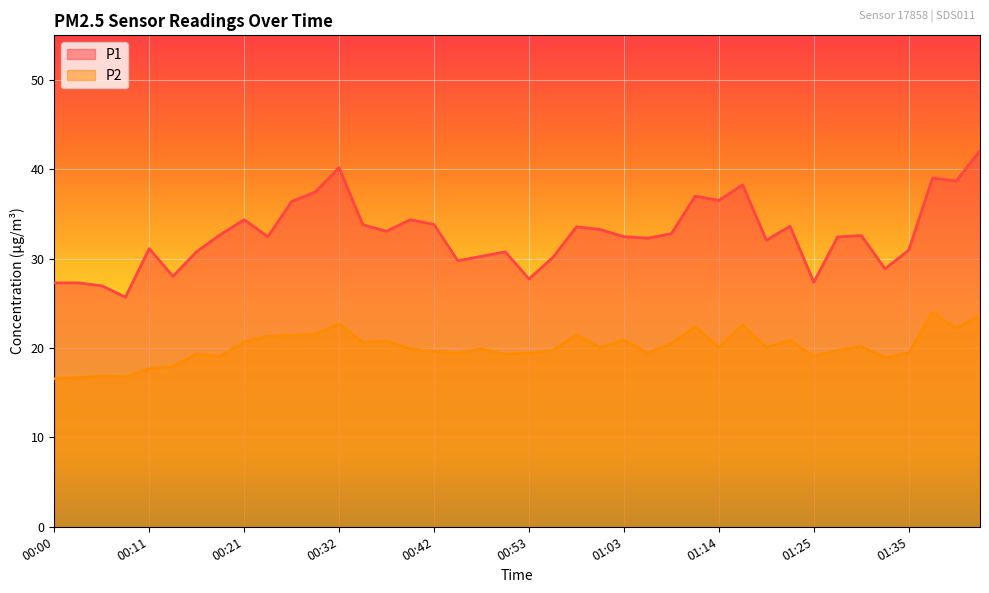

Reading left to right, list all the values displayed in this chart.

P1: 27.3	27.3	27.0	25.7	31.1	28.0	30.8	32.7	34.4	32.5	36.4	37.5	40.2	33.8	33.1	34.4	33.8	29.8	30.3	30.8	27.7	30.1	33.6	33.3	32.5	32.3	32.8	37.0	36.5	38.3	32.1	33.6	27.4	32.4	32.6	28.9	31.0	39.0	38.7	42.1
P2: 16.6	16.7	16.9	16.8	17.7	17.9	19.3	19.1	20.7	21.3	21.4	21.5	22.7	20.6	20.8	19.9	19.6	19.4	19.9	19.3	19.4	19.7	21.5	20.0	20.9	19.5	20.5	22.4	20.1	22.6	20.1	20.9	19.1	19.7	20.2	18.9	19.4	24.0	22.2	23.7